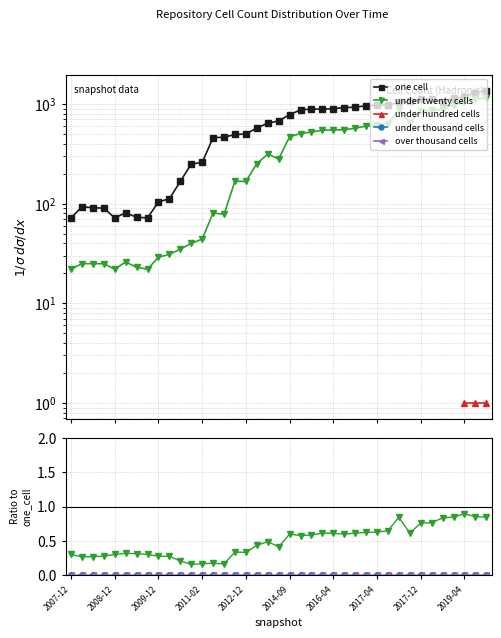

What are all the series names shown in the legend?

one cell, under twenty cells, under hundred cells, under thousand cells, over thousand cells